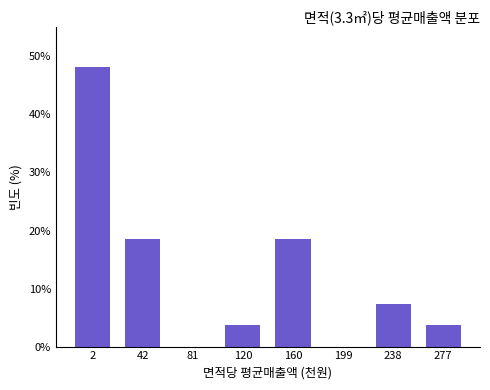

Reading left to right, transcribe all the data shown in this chart.

2=48.1	42=18.5	81=0.0	120=3.7	160=18.5	199=0.0	238=7.4	277=3.7